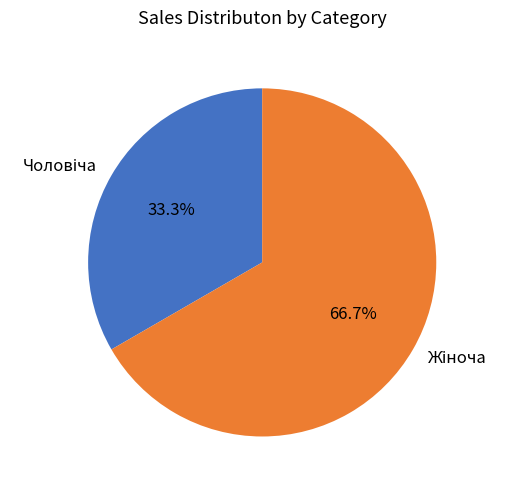

To the nearest percent, what is the average slice percentage?

50%